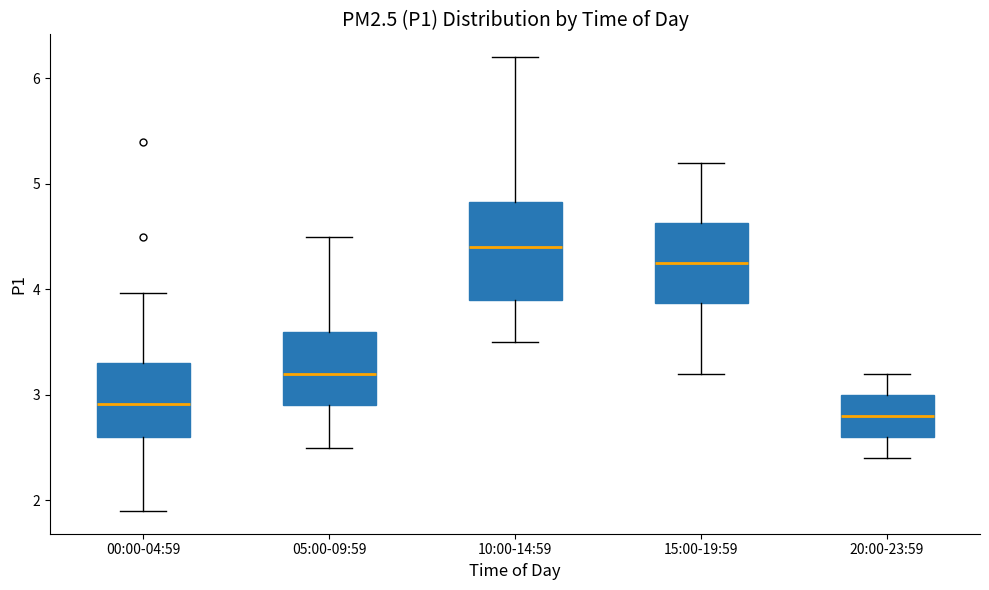

Comparing the boxes themselves (not the whiskers), which one is the tallest?

10:00-14:59